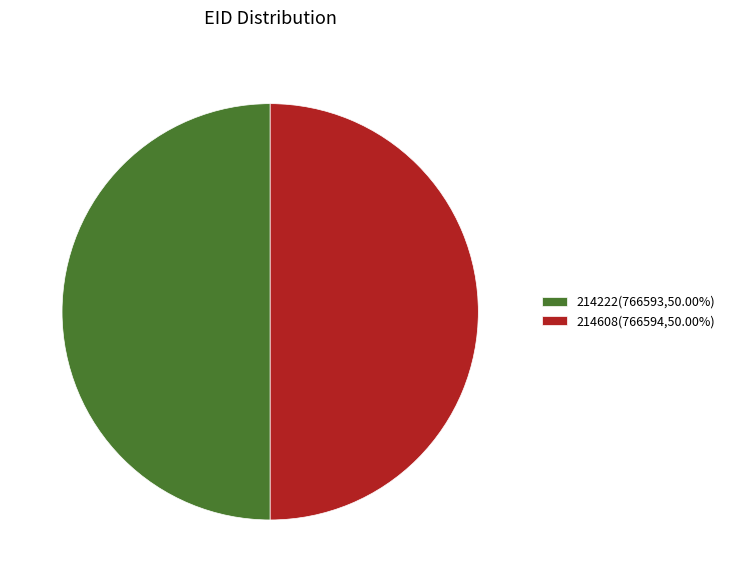

How many segments does this pie chart have?

2